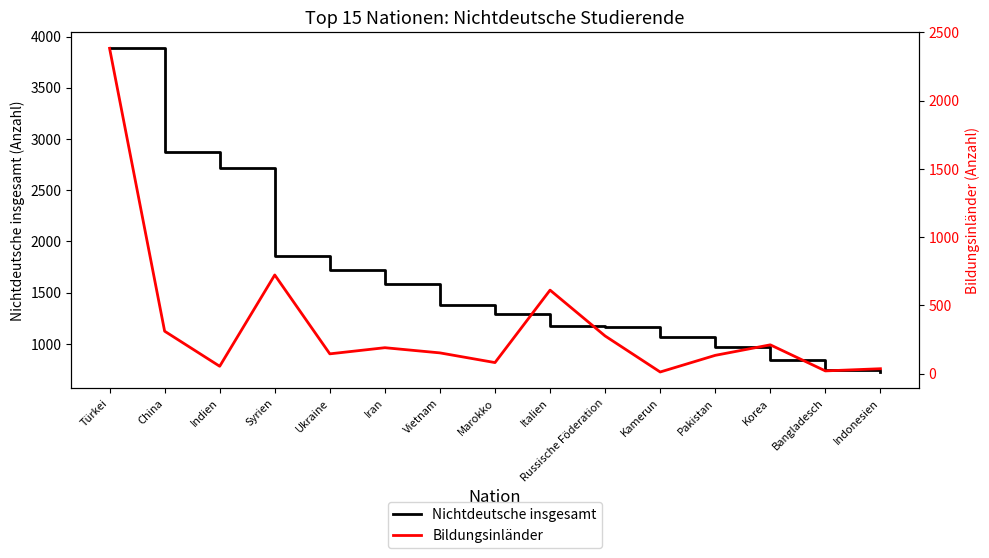

What is the difference between the maximum and minimum values in the Nichtdeutsche insgesamt series?

3160